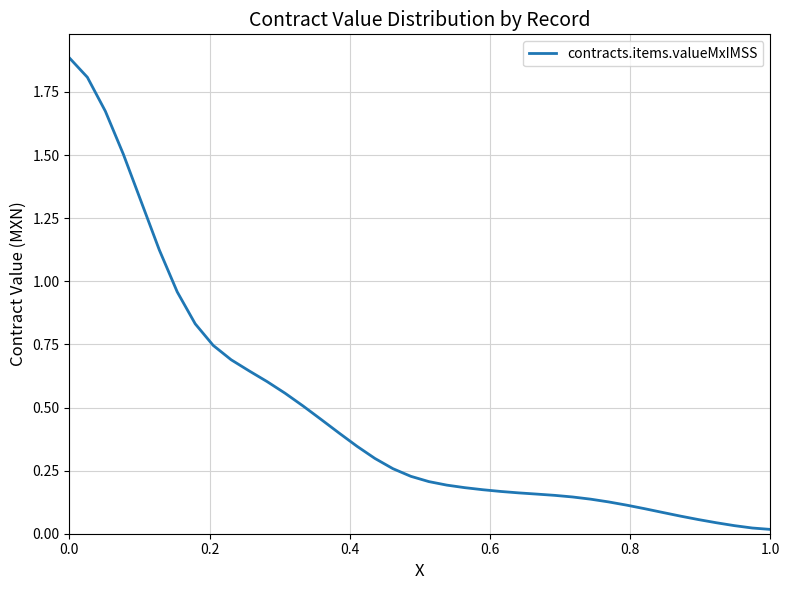

What is the greatest value displayed?

1.9